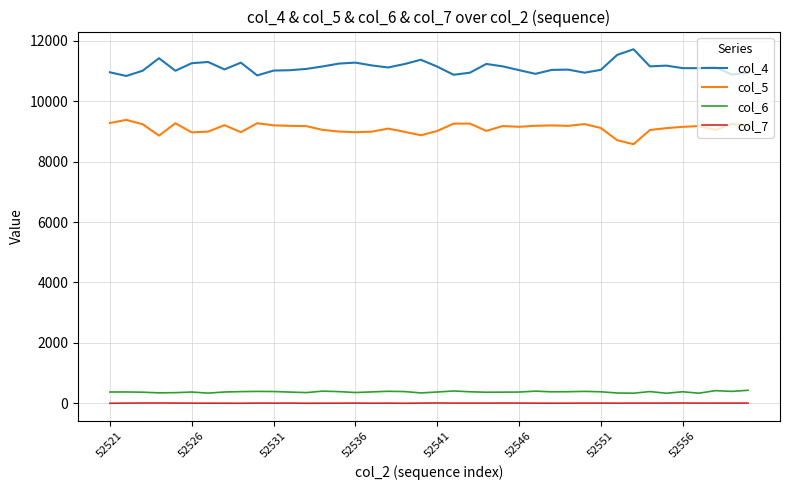

In col_6, how many points are higher than both neighbors (excluding endpoints)?

11